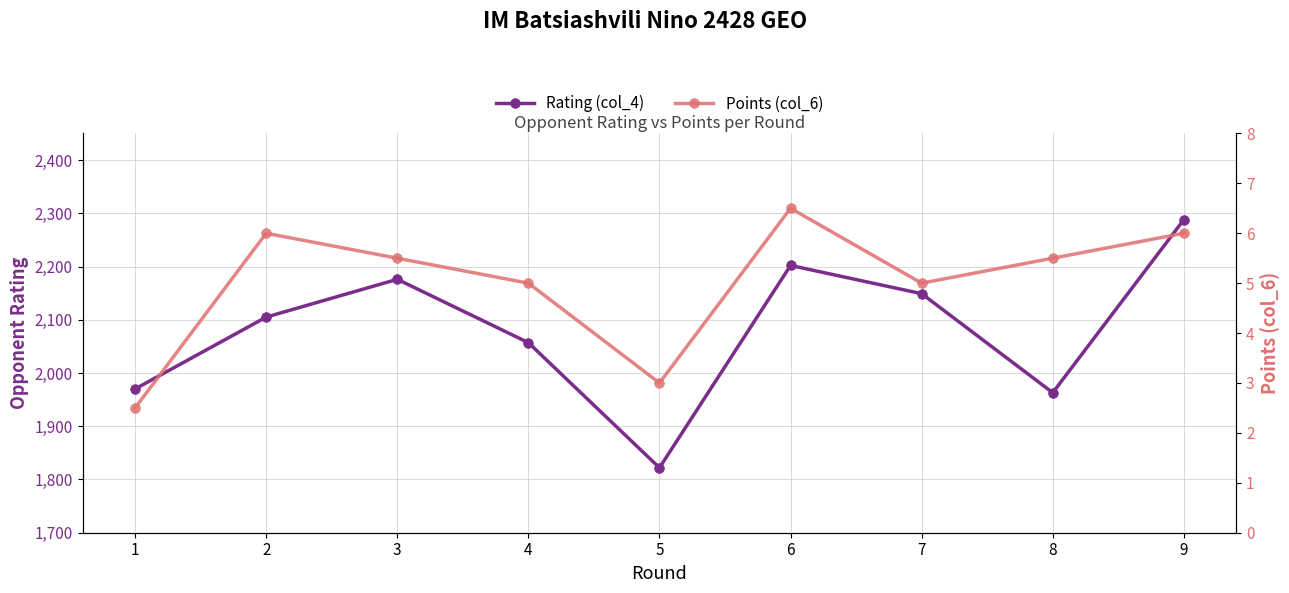

Reading left to right, what are all the values shown in this chart?

Rating (col_4): 1970.0	2105.0	2176.0	2057.0	1822.0	2202.0	2149.0	1963.0	2288.0
Points (col_6): 2.5	6.0	5.5	5.0	3.0	6.5	5.0	5.5	6.0